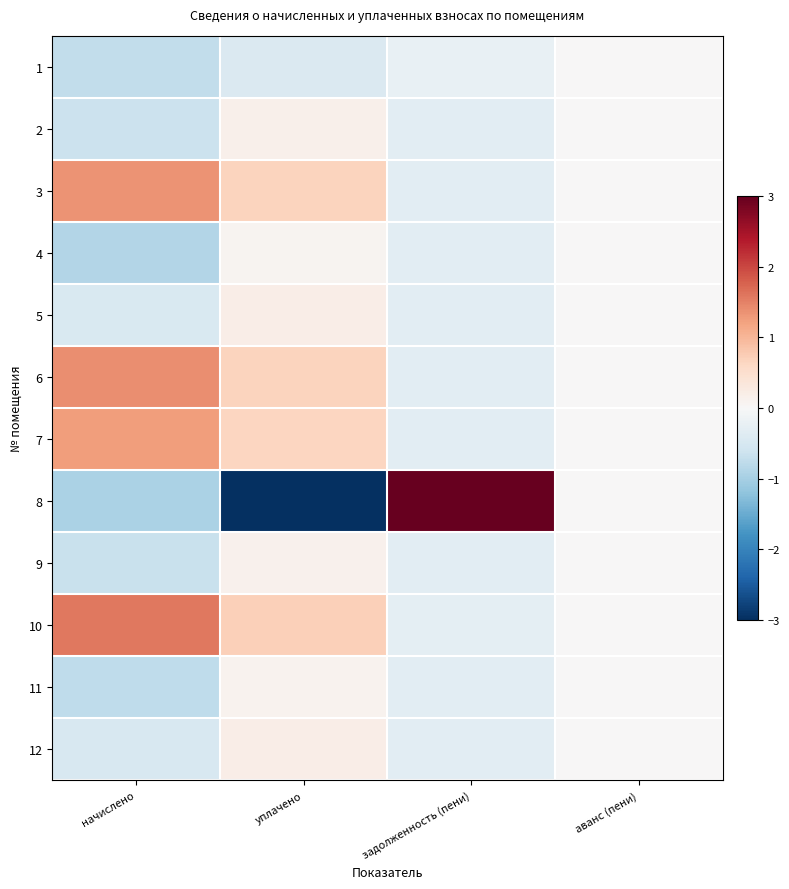

Reading left to right, what are all the values shown in this chart?

1: начислено=-0.7	уплачено=-0.4	задолженность (пени)=-0.2	аванс (пени)=0.0
2: начислено=-0.7	уплачено=0.1	задолженность (пени)=-0.3	аванс (пени)=0.0
3: начислено=1.3	уплачено=0.7	задолженность (пени)=-0.3	аванс (пени)=0.0
4: начислено=-0.9	уплачено=0.1	задолженность (пени)=-0.3	аванс (пени)=0.0
5: начислено=-0.5	уплачено=0.2	задолженность (пени)=-0.3	аванс (пени)=0.0
6: начислено=1.4	уплачено=0.7	задолженность (пени)=-0.3	аванс (пени)=0.0
7: начислено=1.3	уплачено=0.6	задолженность (пени)=-0.3	аванс (пени)=0.0
8: начислено=-0.9	уплачено=-3.1	задолженность (пени)=3.3	аванс (пени)=0.0
9: начислено=-0.7	уплачено=0.1	задолженность (пени)=-0.3	аванс (пени)=0.0
10: начислено=1.6	уплачено=0.7	задолженность (пени)=-0.3	аванс (пени)=0.0
11: начислено=-0.8	уплачено=0.1	задолженность (пени)=-0.3	аванс (пени)=0.0
12: начислено=-0.5	уплачено=0.2	задолженность (пени)=-0.3	аванс (пени)=0.0